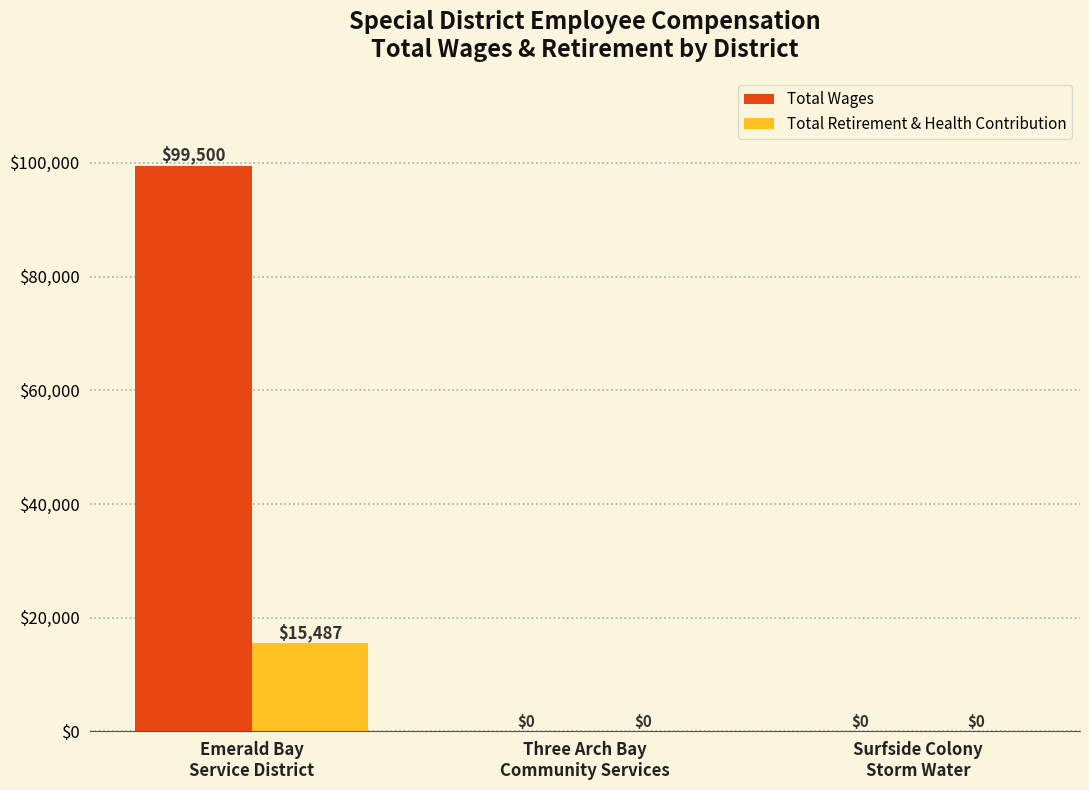

How many positive values does the Total Retirement & Health Contribution series have?

1